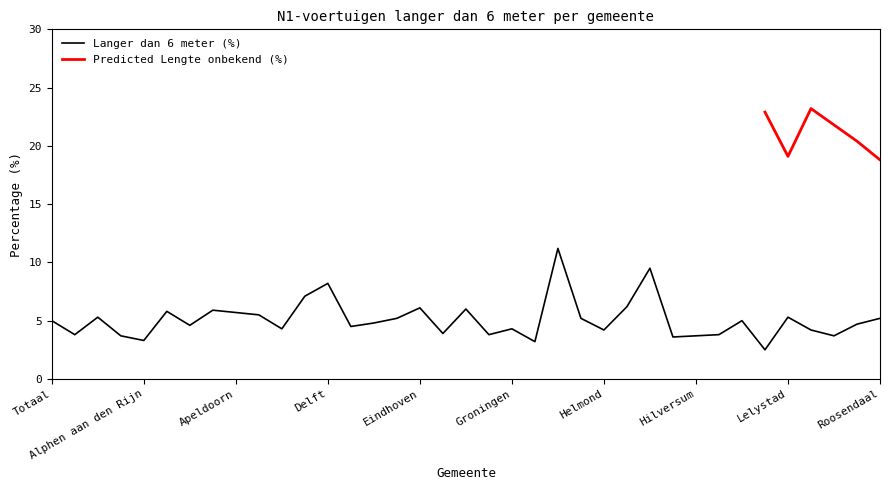

What is the label of the 14th point from the left?

Deventer